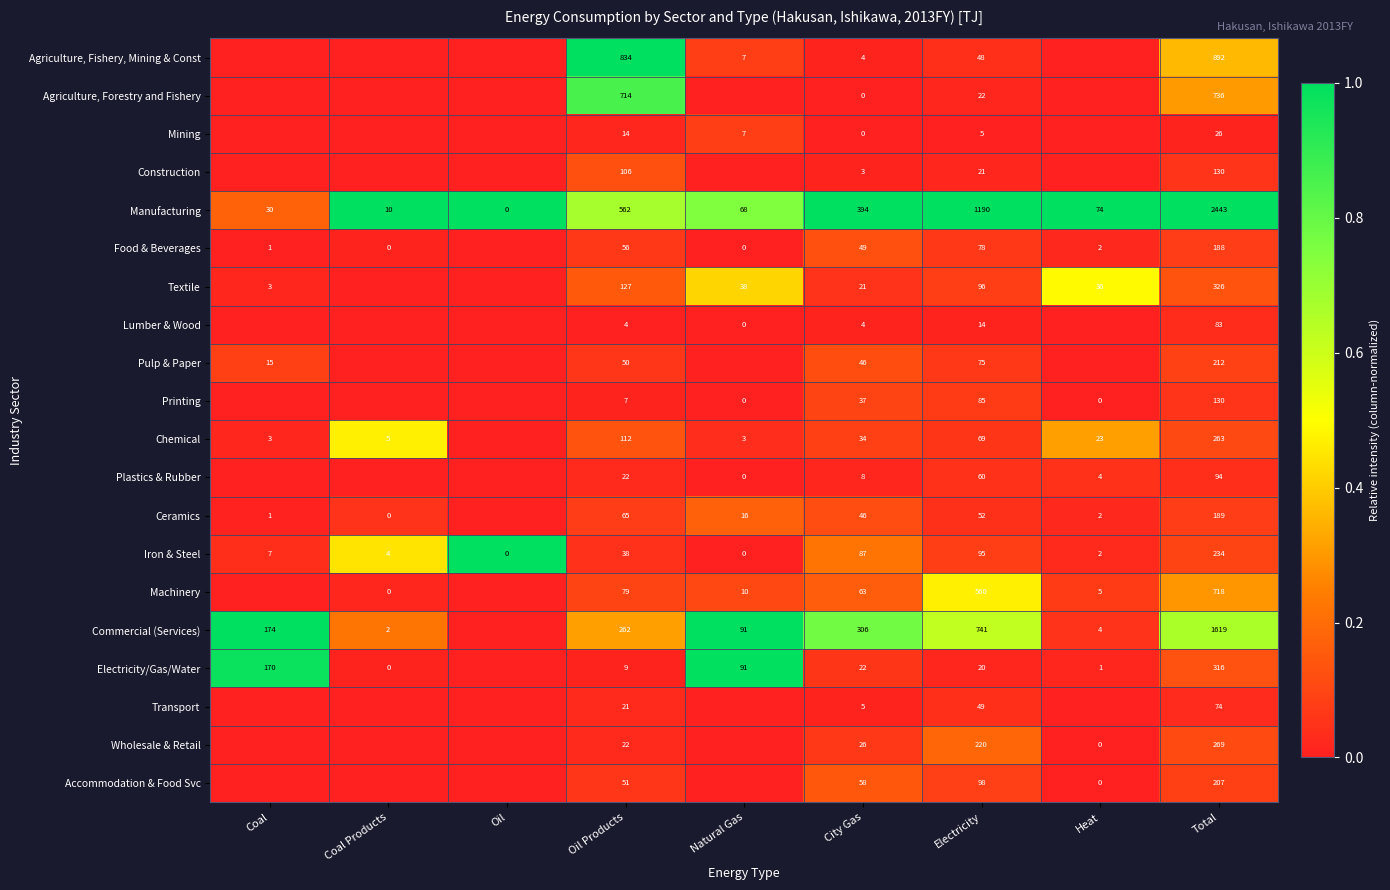

Which category has the lowest value across all series?

Coal